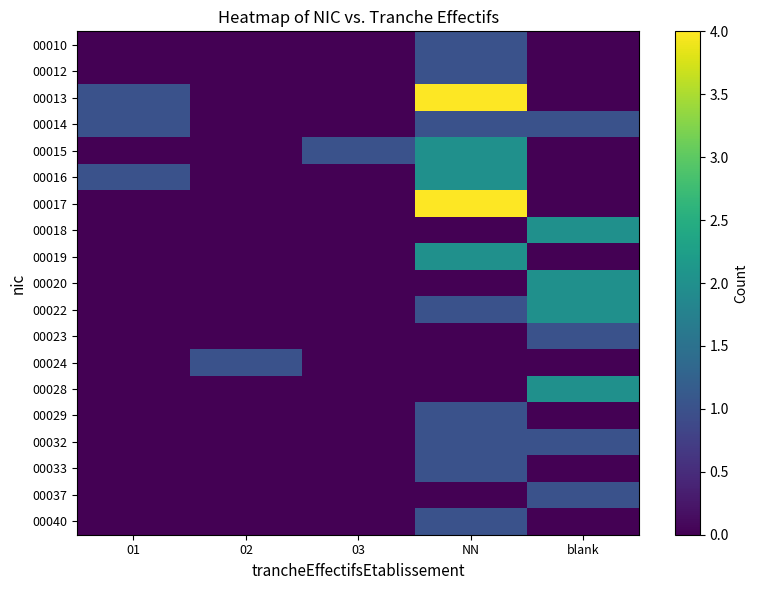

Which series has the largest range (max minus min)?

00013